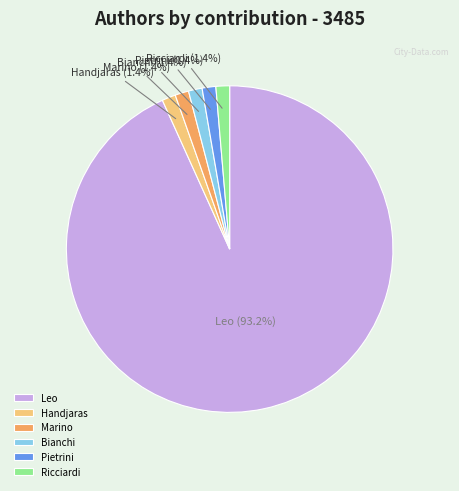

Approximately how many times larger is the value at Marino compared to Ricciardi?

1.0